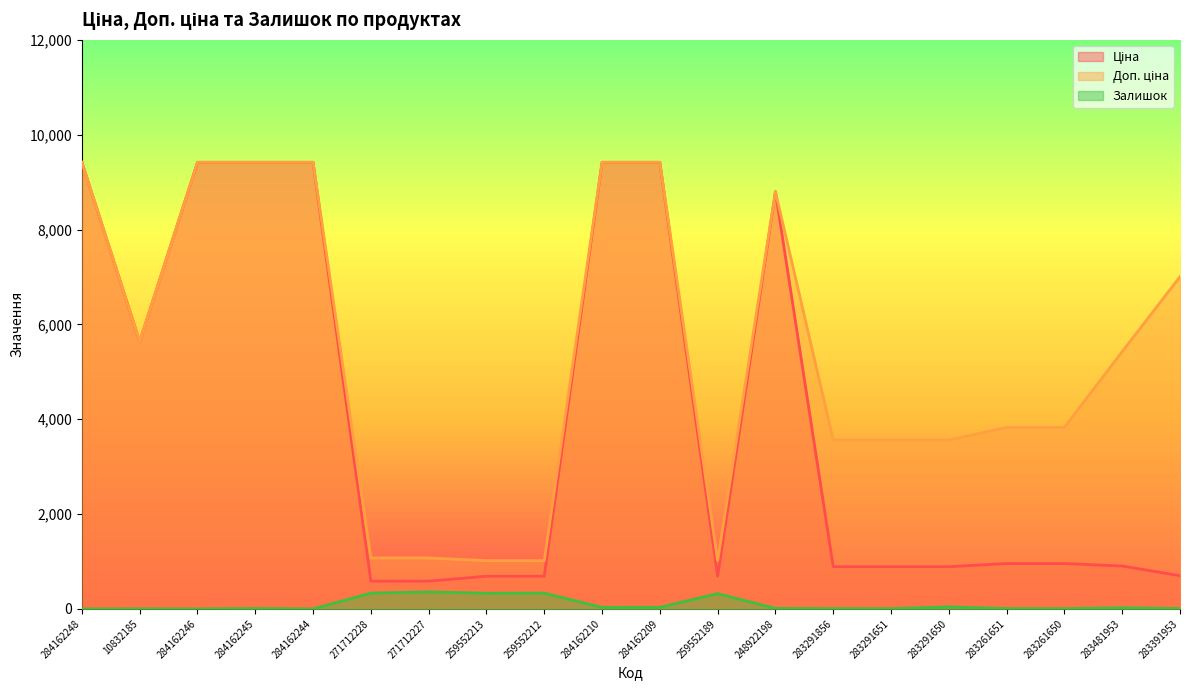

How many data points in Доп. ціна are less than 5425?

10